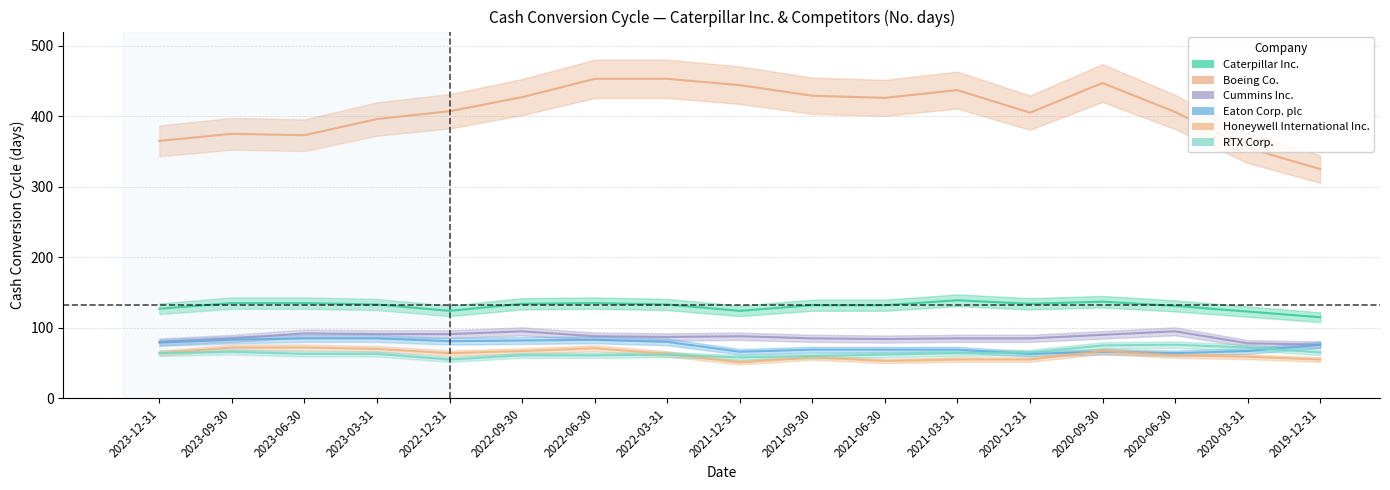

Where does the Cummins Inc. series first go above 87?

2023-06-30